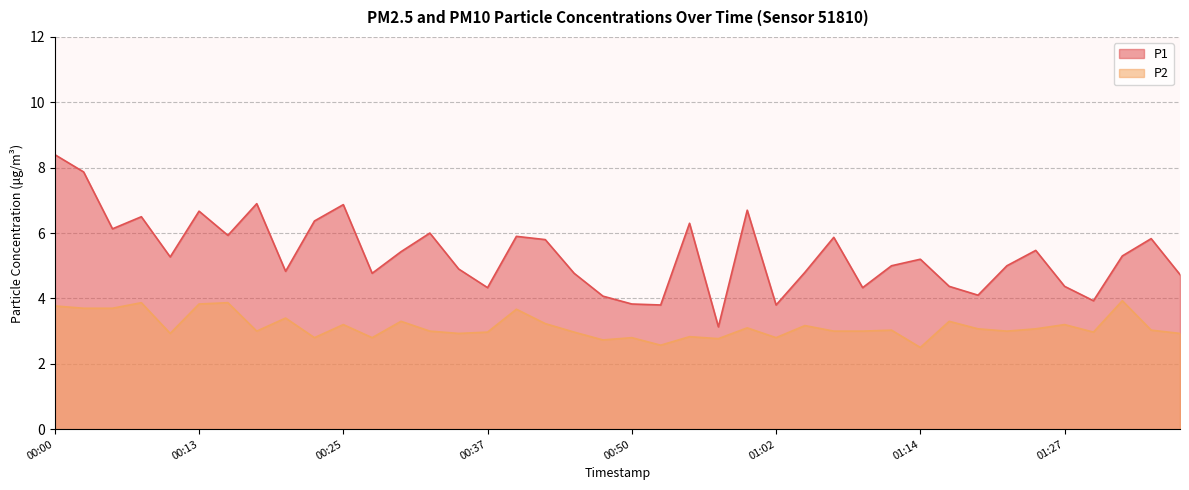

How many data points in P2 are above 3?

20